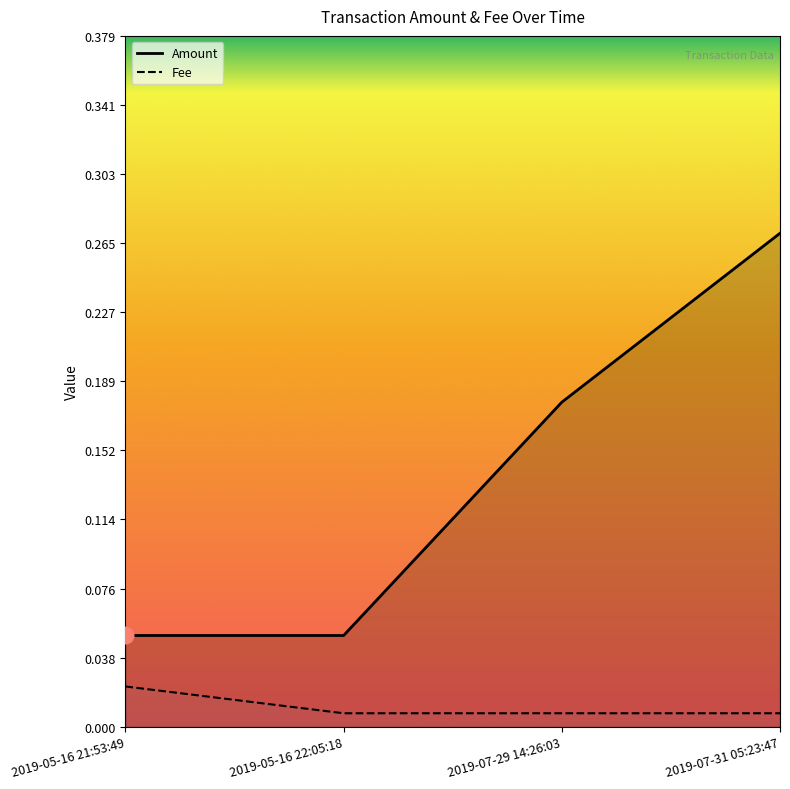

Rank the series at 2019-07-29 14:26:03 from highest to lowest value.

Amount, Fee